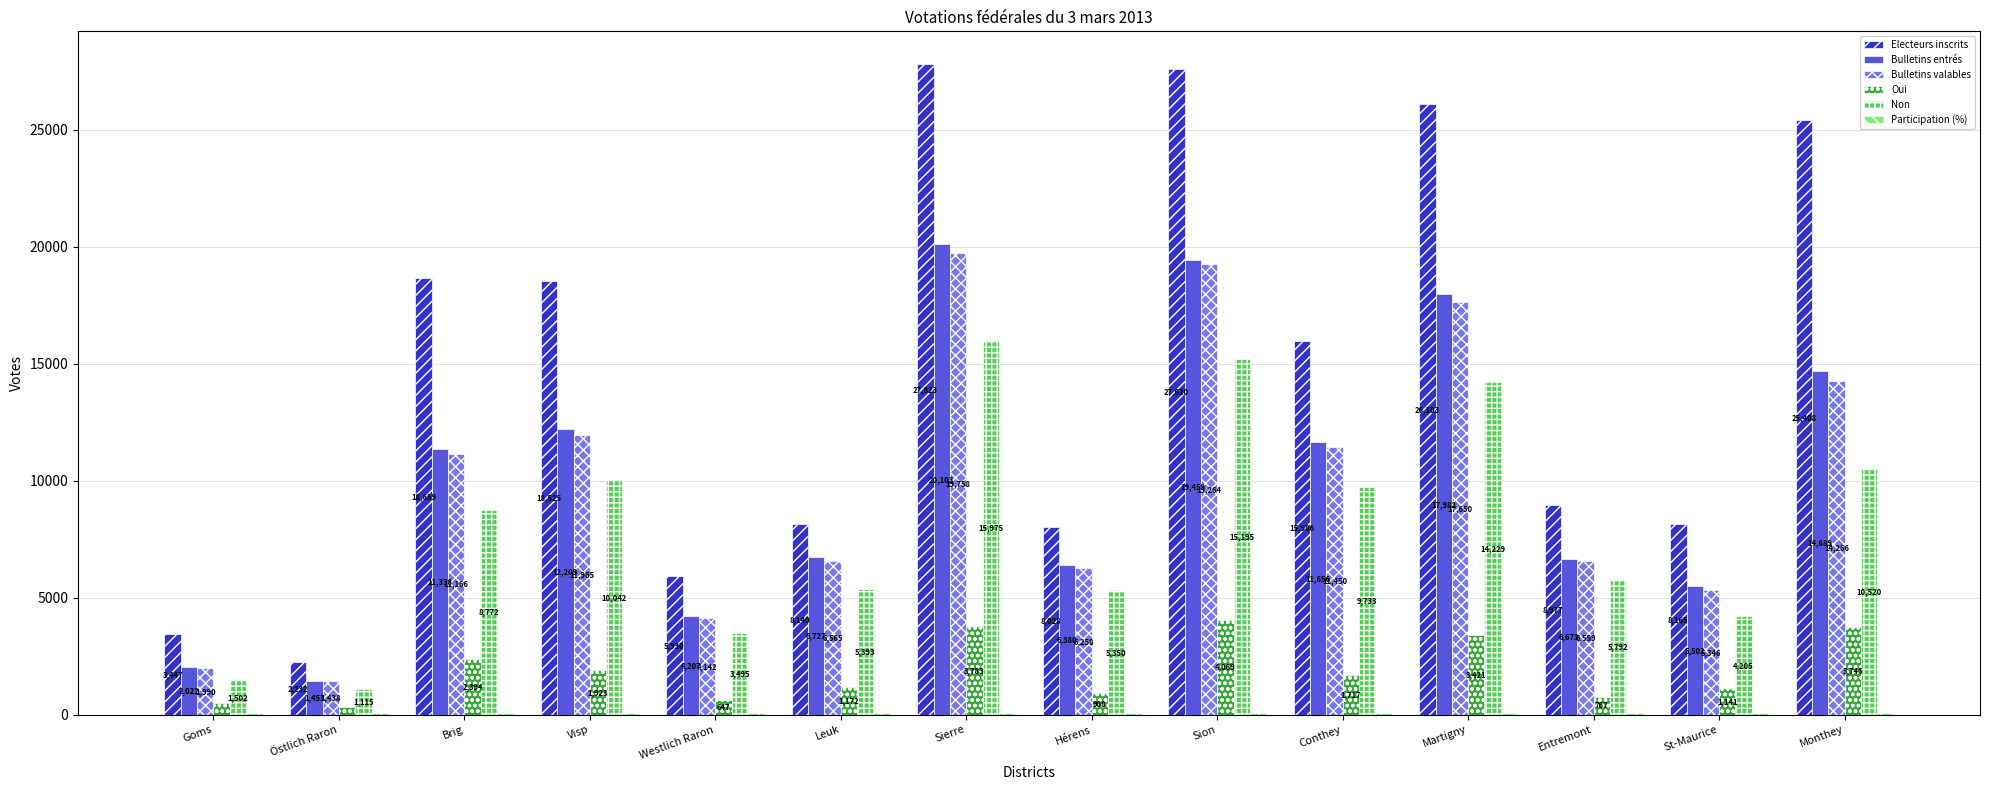

Between Westlich Raron and Martigny, which series saw the biggest shift?

Electeurs inscrits